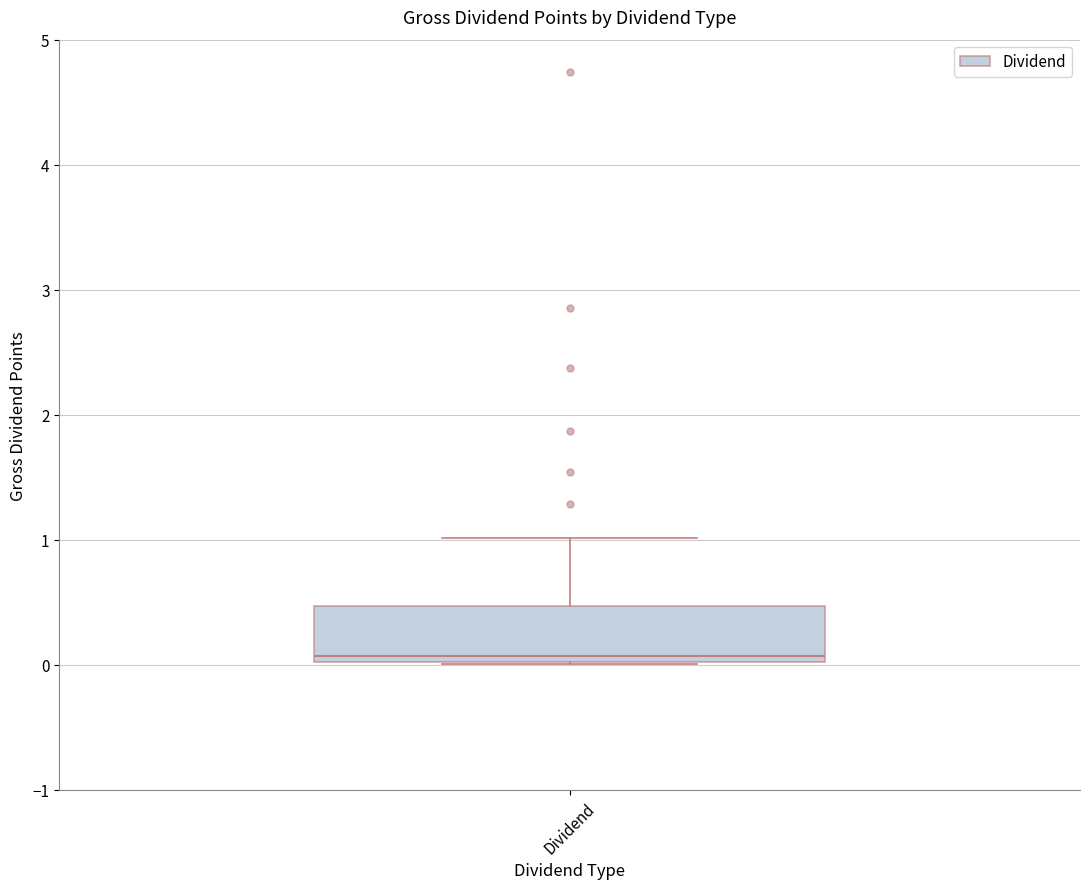

Where is the upper edge of the box for Dividend on the y-axis? The values are not printed on the chart, so give them approximately, as read against the axis.

0.5